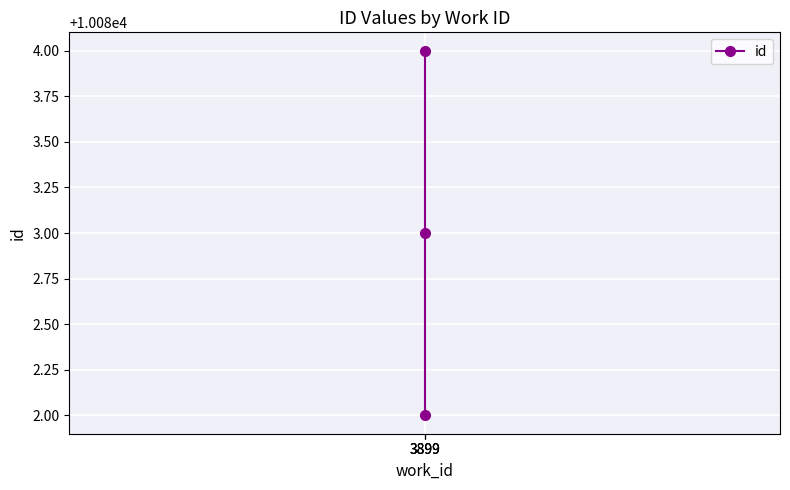

Where does the data first go above 10083?

3899